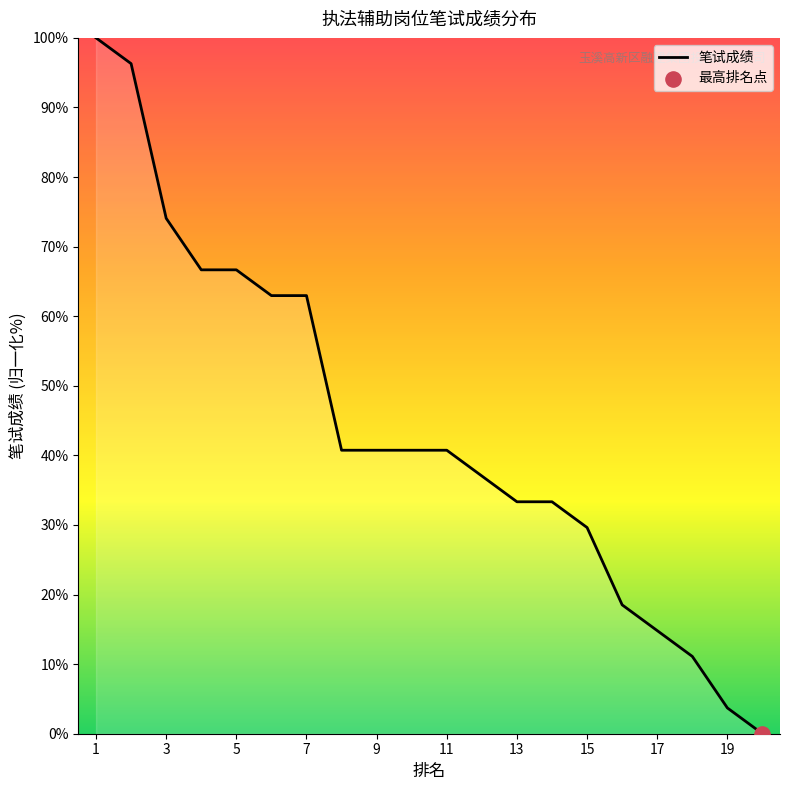

What is the difference between the maximum and minimum values?

100.0